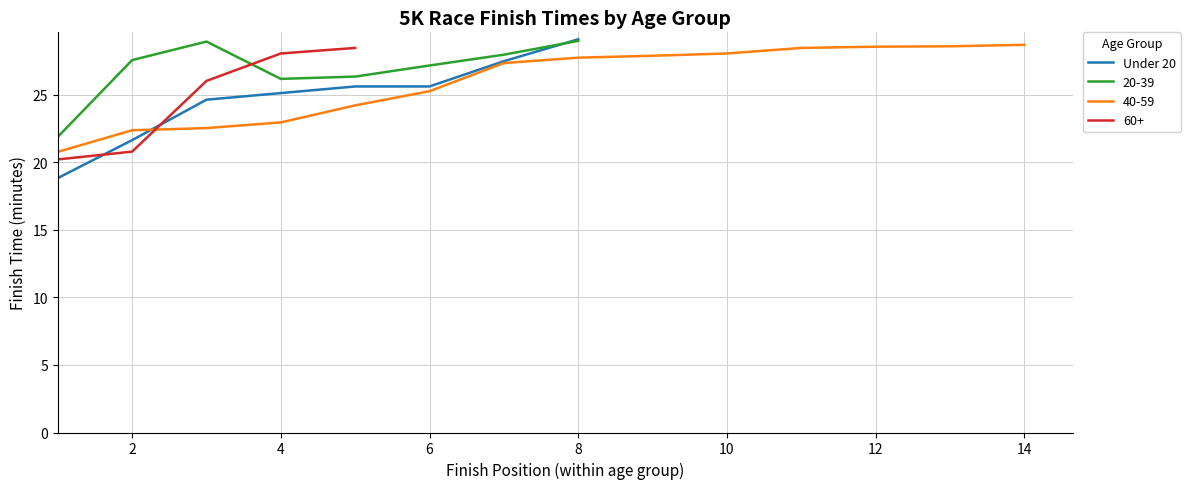

What is the greatest value displayed?

29.1